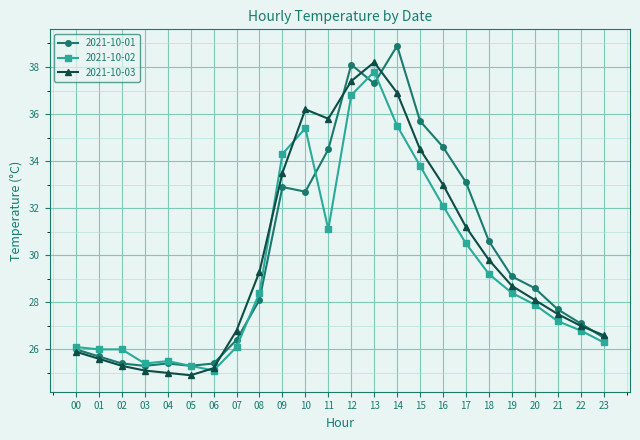

Which label corresponds to the largest value in the chart?

14